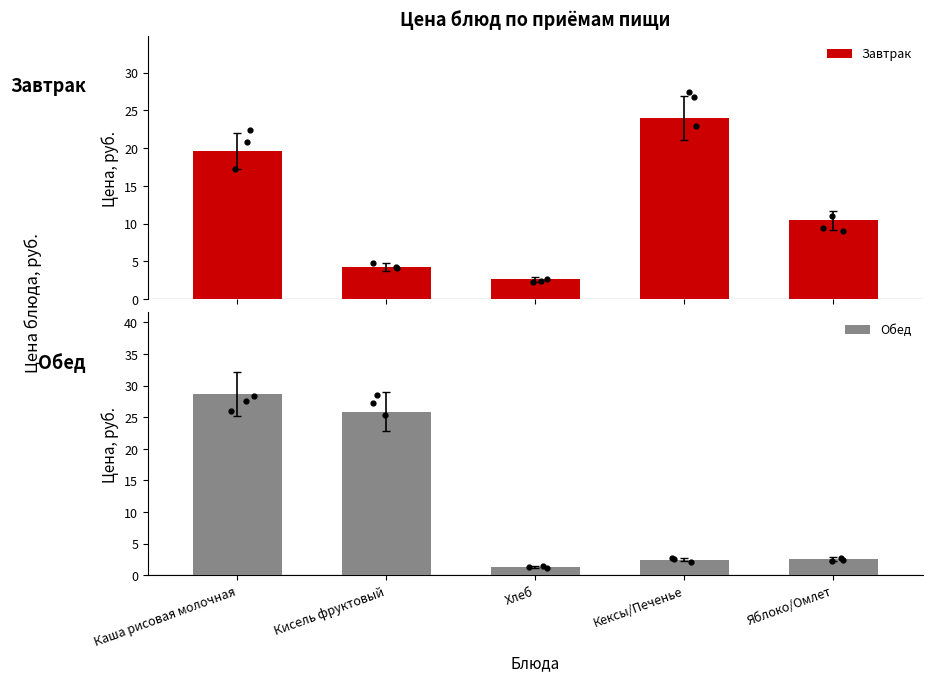

What is the total value across all series at Яблоко/Омлет?

13.1